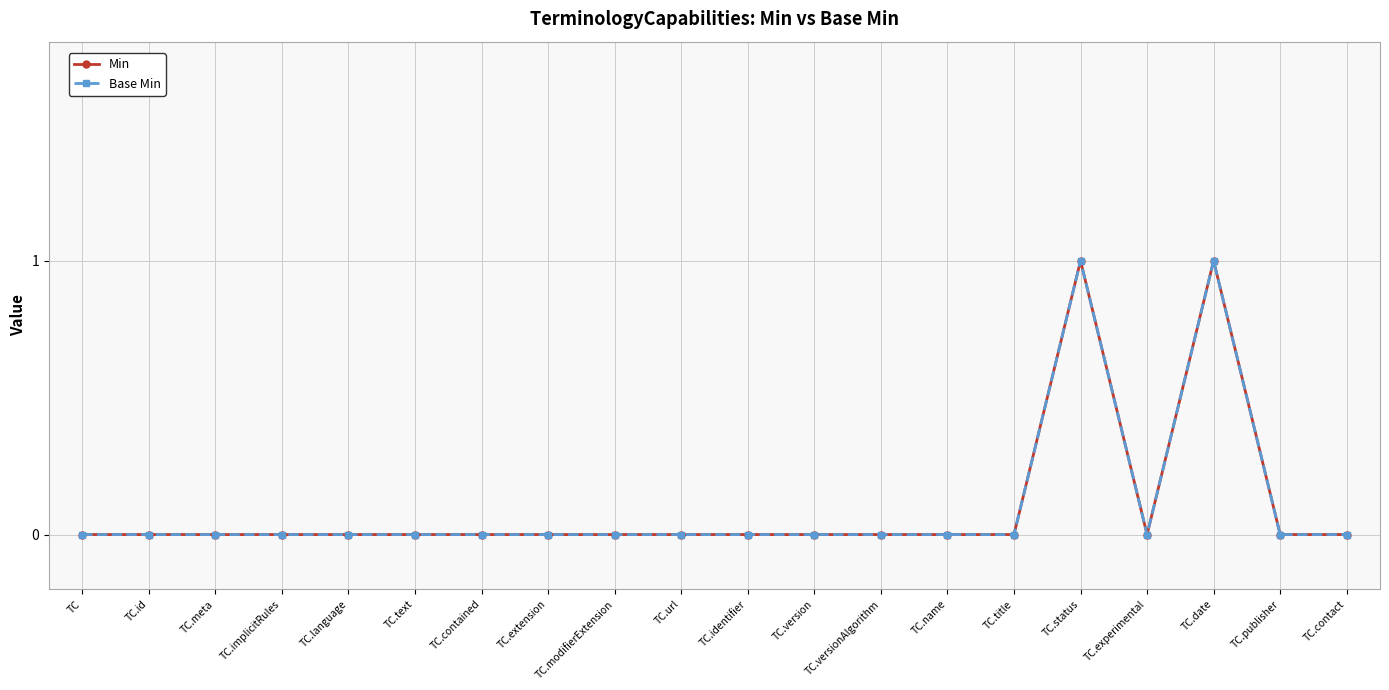

Reading right to left, extract all data points from this chart.

Min: TC.contact=0	TC.publisher=0	TC.date=1	TC.experimental=0	TC.status=1	TC.title=0	TC.name=0	TC.versionAlgorithm=0	TC.version=0	TC.identifier=0	TC.url=0	TC.modifierExtension=0	TC.extension=0	TC.contained=0	TC.text=0	TC.language=0	TC.implicitRules=0	TC.meta=0	TC.id=0	TC=0
Base Min: TC.contact=0	TC.publisher=0	TC.date=1	TC.experimental=0	TC.status=1	TC.title=0	TC.name=0	TC.versionAlgorithm=0	TC.version=0	TC.identifier=0	TC.url=0	TC.modifierExtension=0	TC.extension=0	TC.contained=0	TC.text=0	TC.language=0	TC.implicitRules=0	TC.meta=0	TC.id=0	TC=0